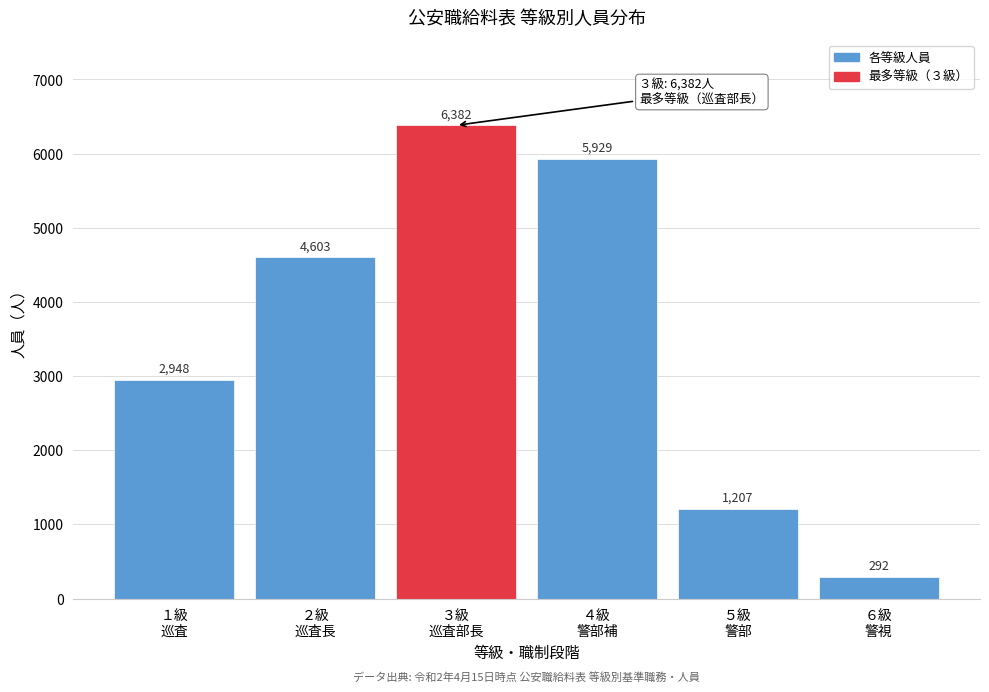

Reading right to left, what are all the values shown in this chart?

292	1207	5929	6382	4603	2948